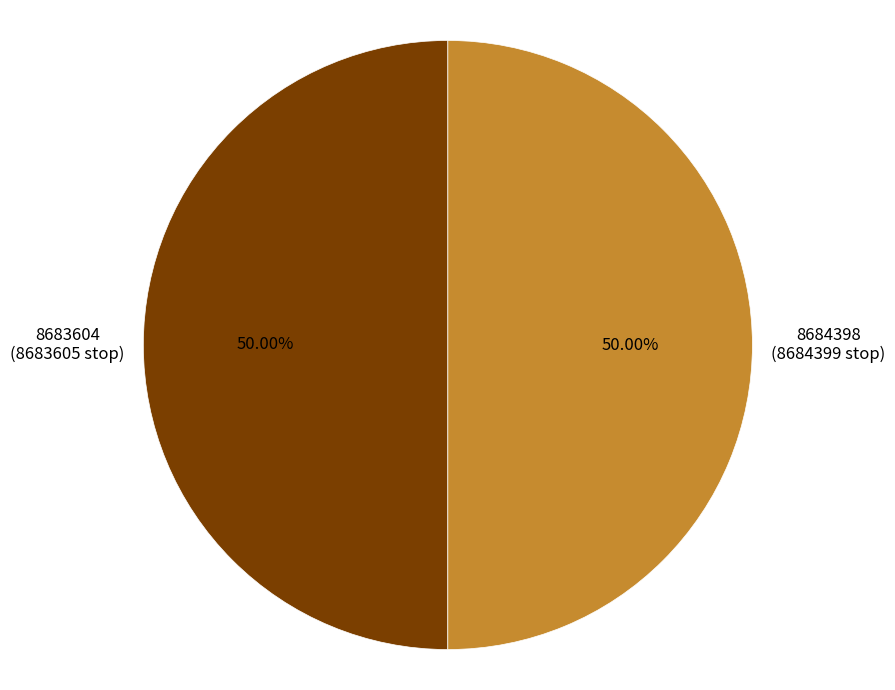

True or false: 8684398 accounts for 44% of the total.

False